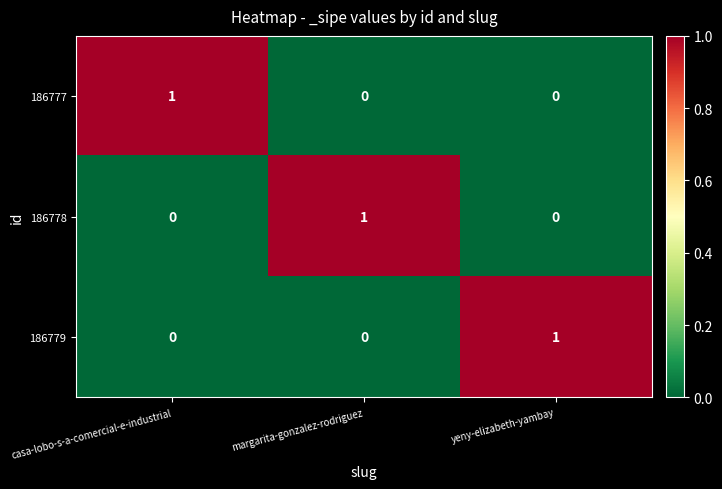

Is it true that 186778 equals 0 at casa-lobo-s-a-comercial-e-industrial?

True